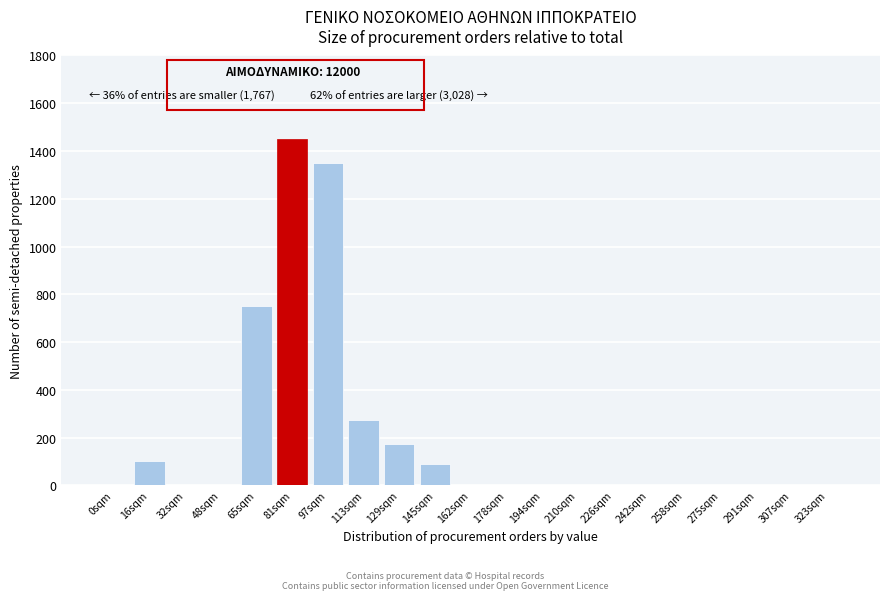

Reading right to left, extract all data points from this chart.

323sqm=0	307sqm=0	291sqm=0	275sqm=0	258sqm=0	242sqm=0	226sqm=0	210sqm=0	194sqm=0	178sqm=0	162sqm=0	145sqm=90	129sqm=175	113sqm=275	97sqm=1350	81sqm=1450	65sqm=750	48sqm=0	32sqm=0	16sqm=100	0sqm=0